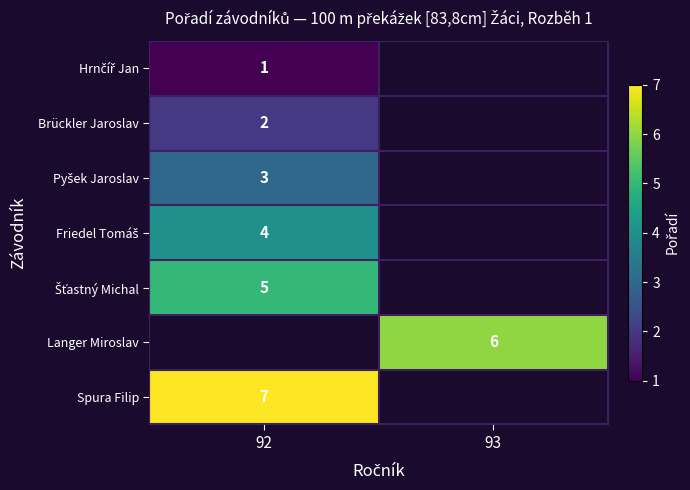

At how many categories does at least one series exceed 6?

1